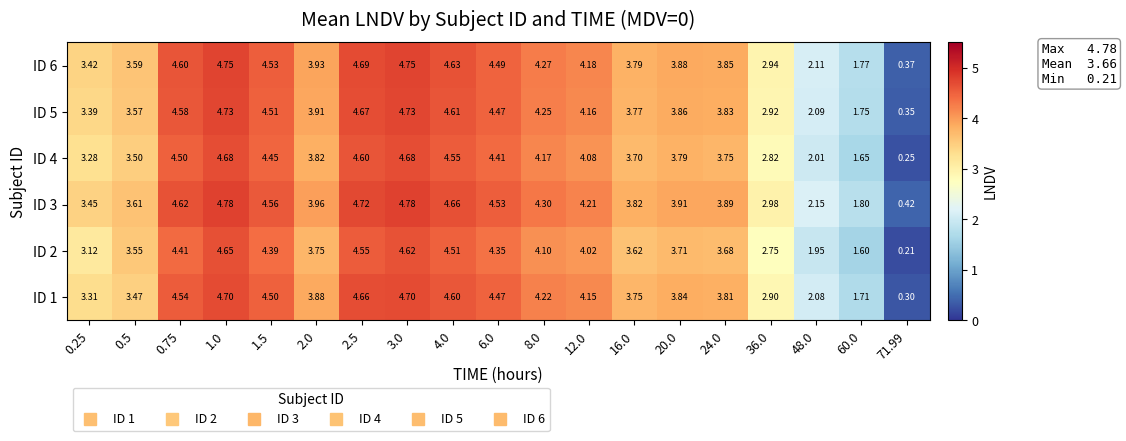

Is the value of ID 1 at 4.0 greater than the value of ID 3 at 1.0?

No